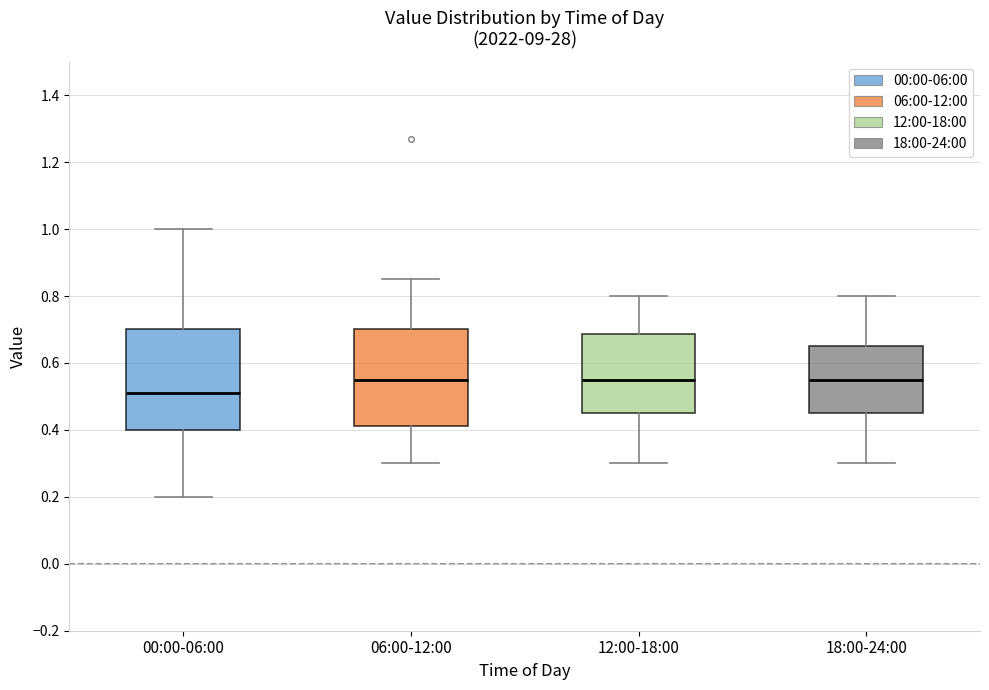

Where is the lower edge of the box for 06:00-12:00 on the y-axis? The values are not printed on the chart, so give them approximately, as read against the axis.

0.42